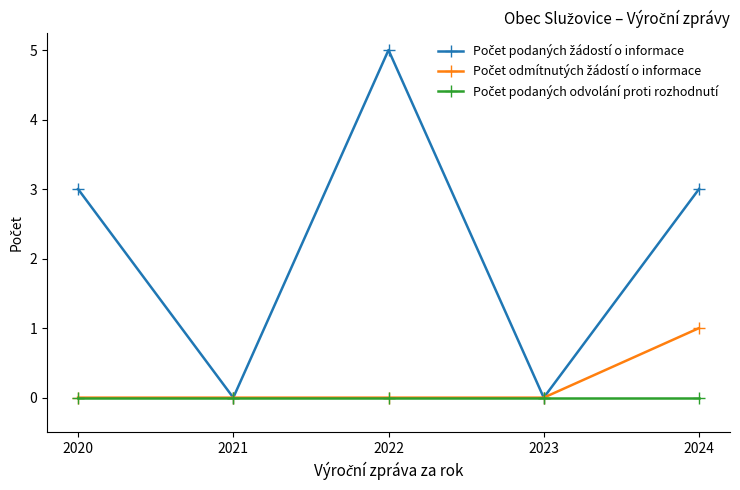

At which category does the chart reach its peak across all series?

2022